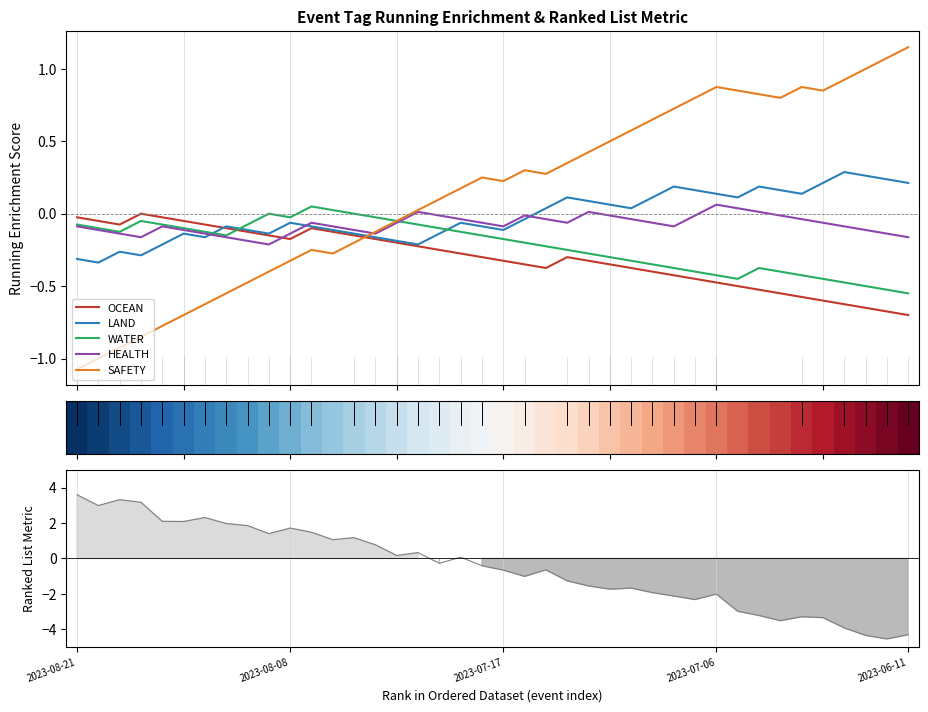

Is it true that OCEAN equals -0.4 at 26?

True